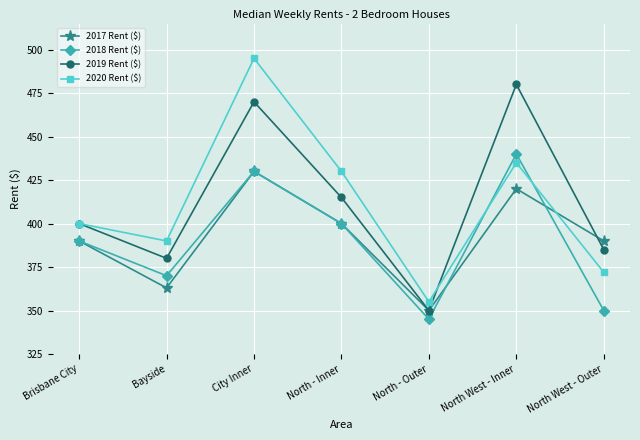

True or false: 2018 Rent ($) has a value of 400 at North - Inner.

True